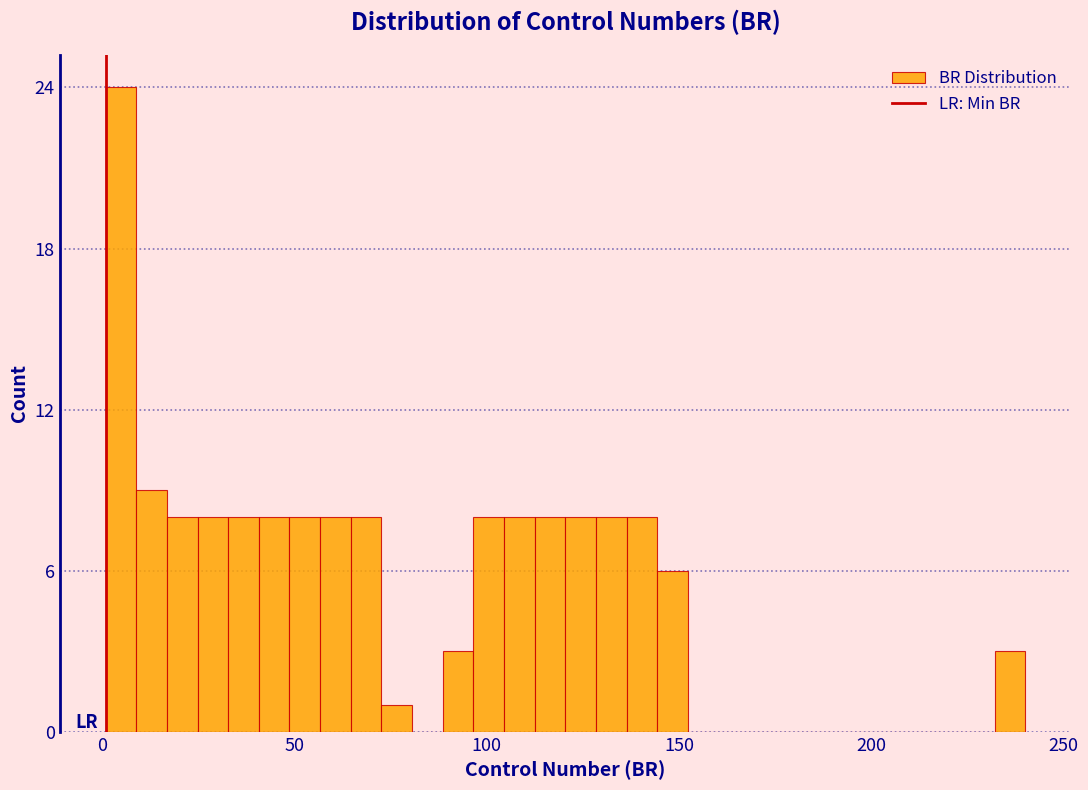

Read against the x-axis, roughly where is the centre of the tallest bar?

5